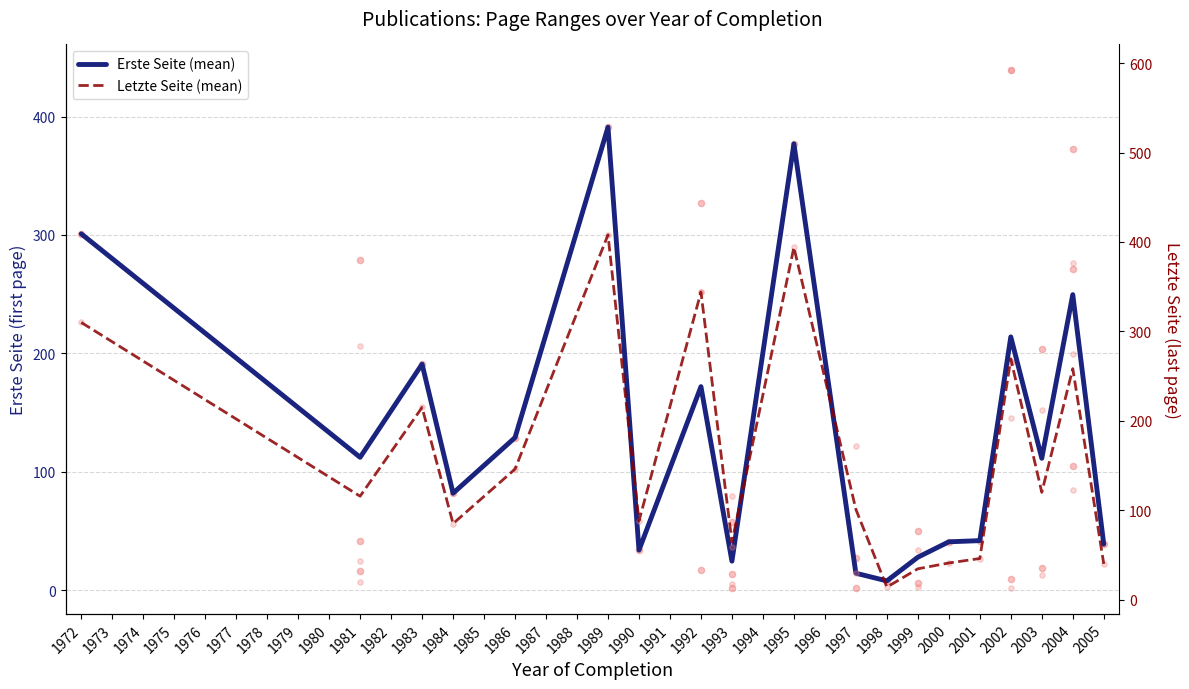

Which series reaches the minimum Y coordinate?

Erste Seite (mean)